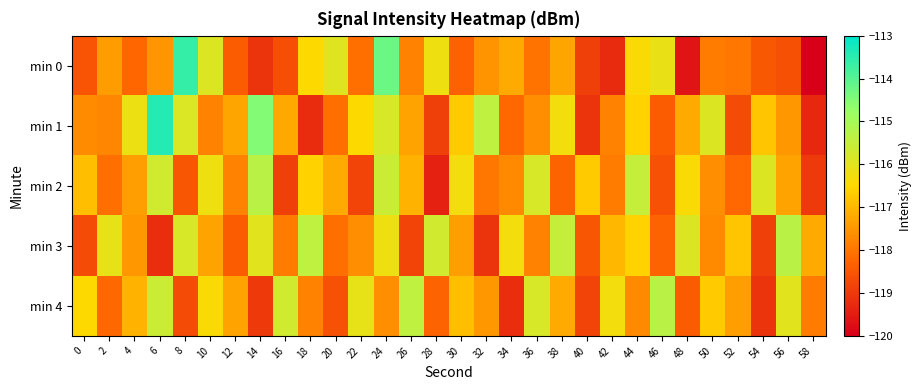

At which category is the sum across all series the highest?

24